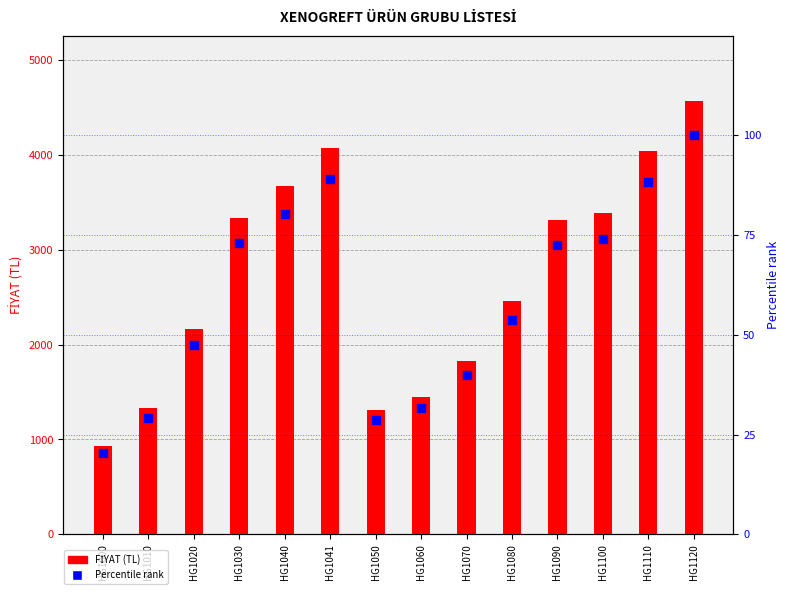

At how many categories does at least one series exceed 81?

14